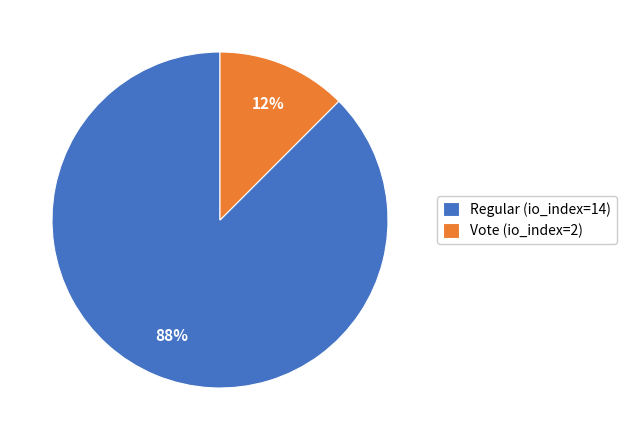

What is the largest slice in the pie chart?

Regular (io_index=14)